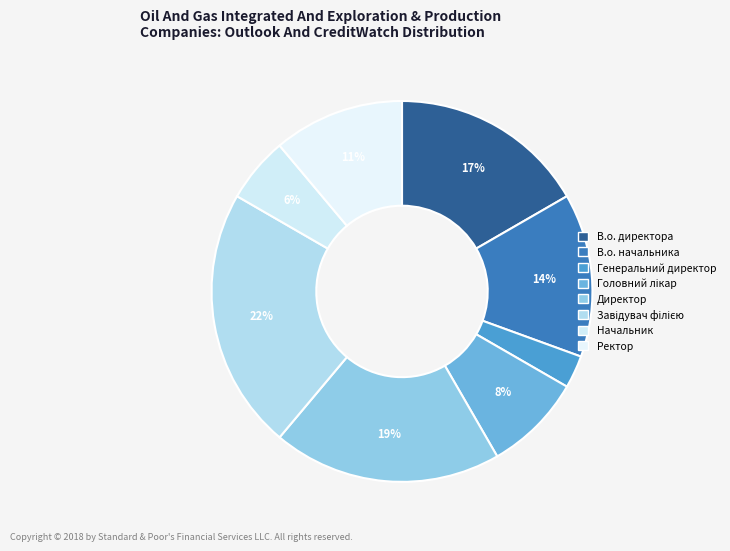

To the nearest percent, what is the average slice percentage?

12%